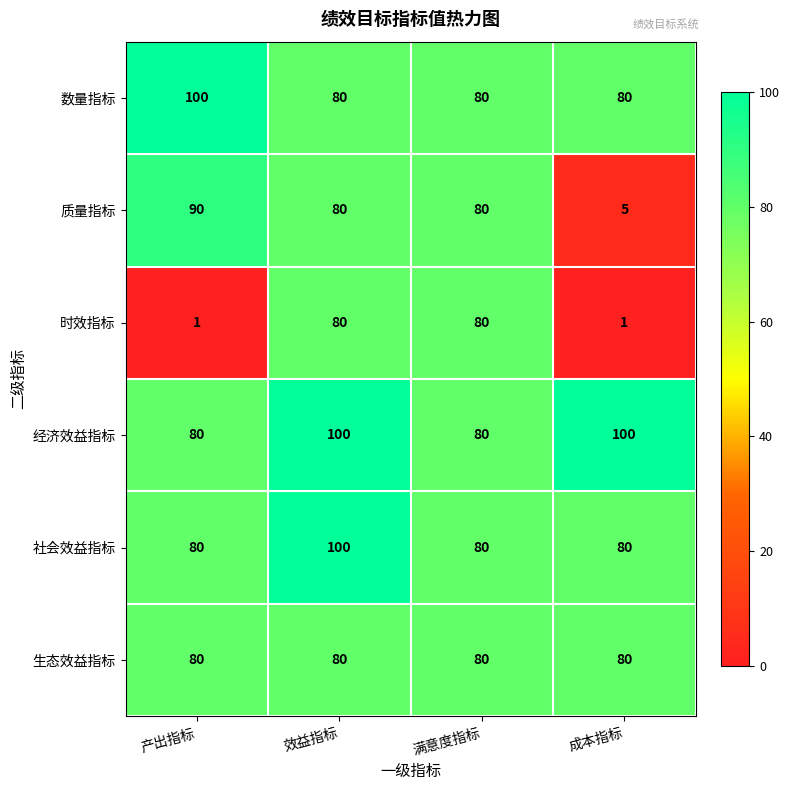

True or false: 质量指标 has a value of 54 at 满意度指标.

False